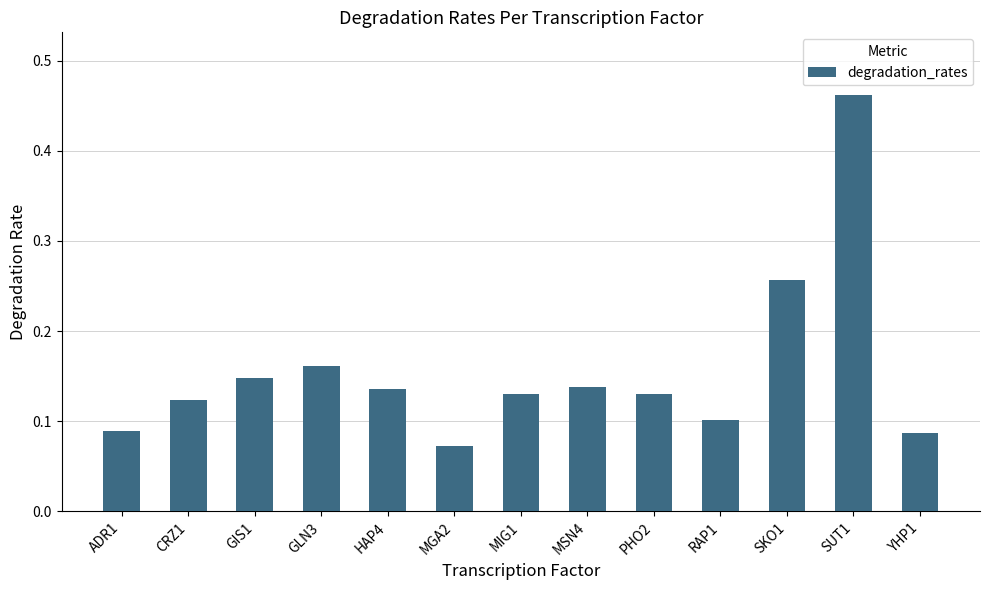

How many bars are there in total?

13